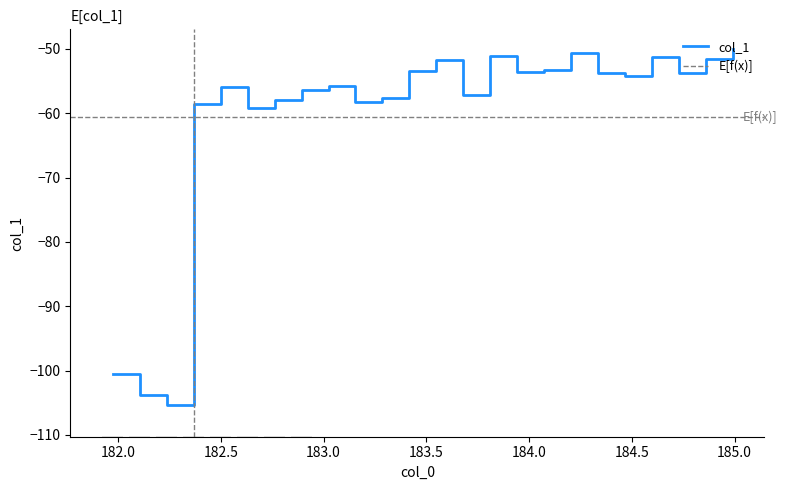

Reading left to right, list all the values displayed in this chart.

181.9732053322=-100.5	182.1045947288=-103.8	182.2359681898=-105.3	182.3673257152=-58.6	182.498667305=-55.9	182.6299929592=-59.1	182.7613026778=-57.9	182.8925964608=-56.3	183.0238743082=-55.8	183.15513622=-58.3	183.2863821962=-57.7	183.4176122368=-53.5	183.5488263418=-51.7	183.6800245112=-57.1	183.811206745=-51.0	183.9423730432=-53.6	184.0735234058=-53.2	184.2046578328=-50.7	184.3357763242=-53.7	184.46687888=-54.2	184.5979655002=-51.3	184.7290361848=-53.7	184.8600909338=-51.6	184.9911297472=-50.0